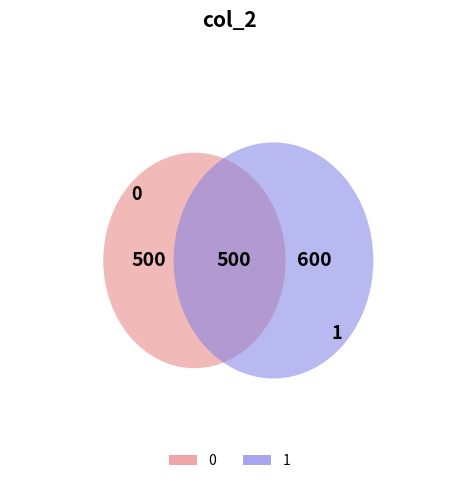

Which slice represents more than half of the pie?

1